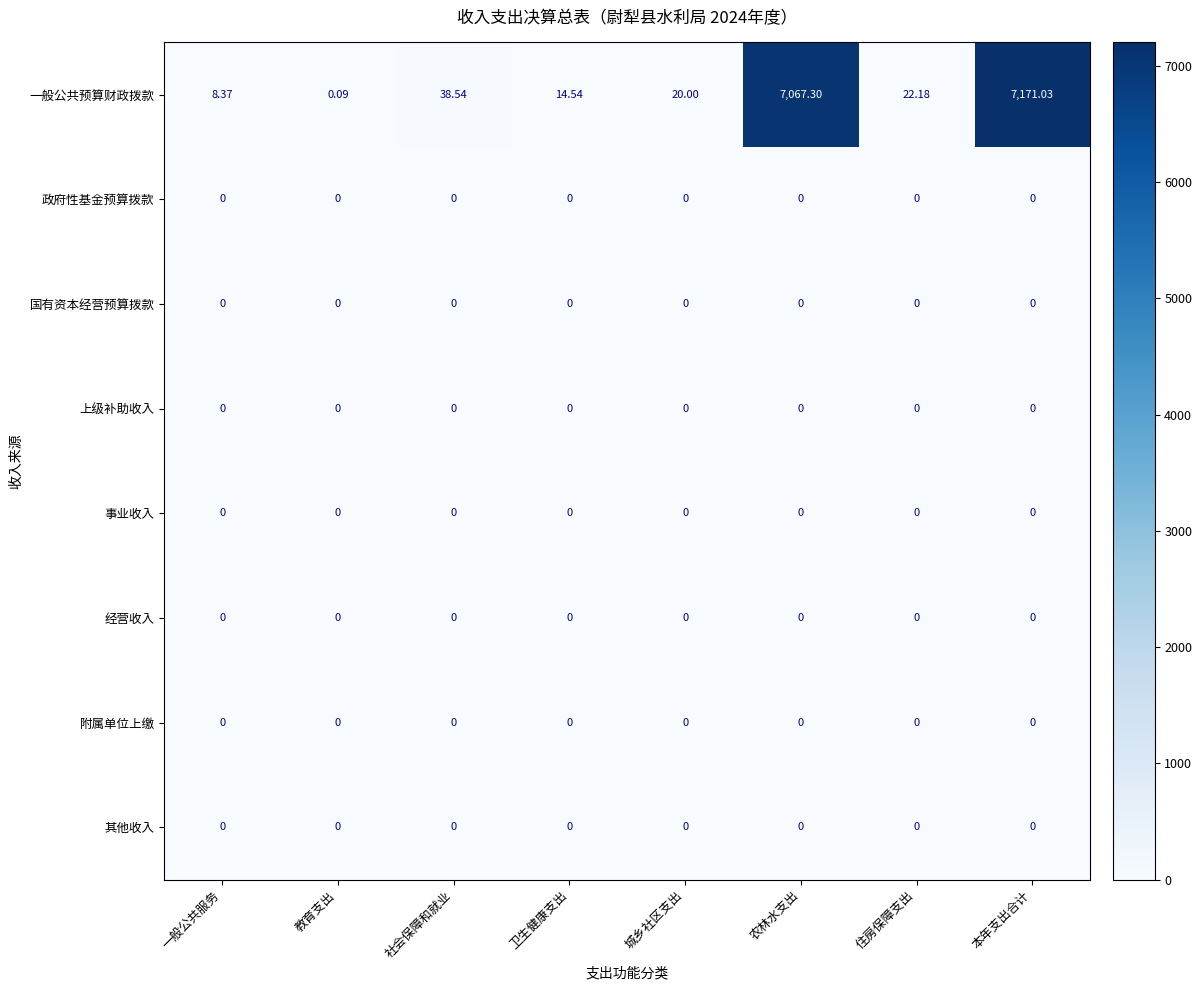

Between 教育支出 and 卫生健康支出, which series saw the biggest shift?

一般公共预算财政拨款